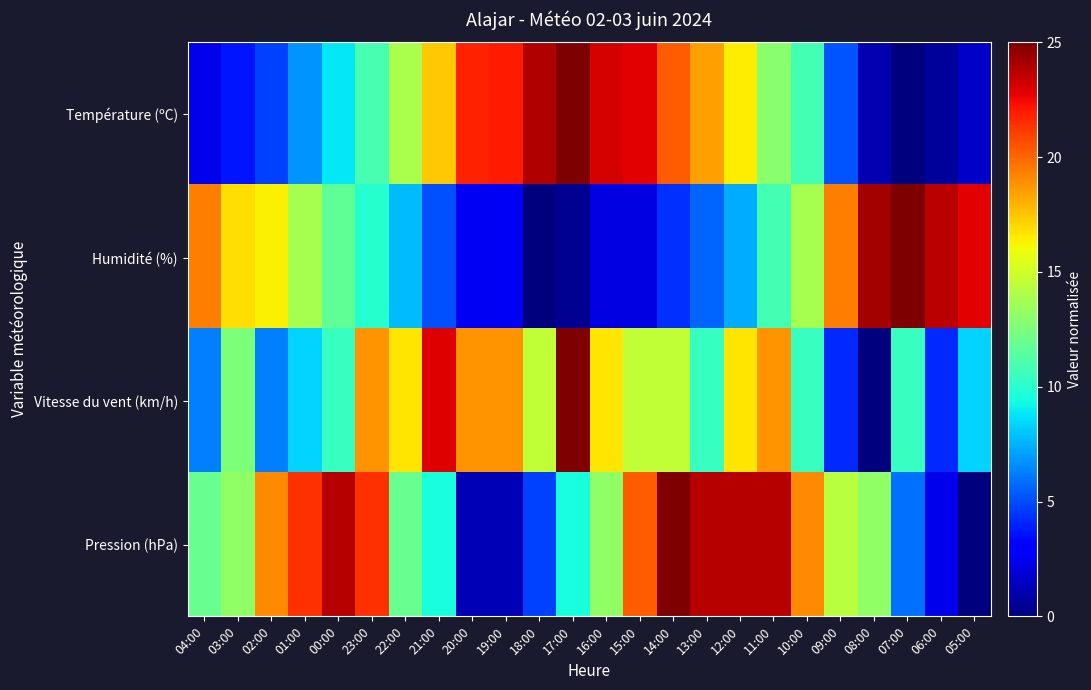

Reading left to right, extract all data points from this chart.

Température (ºC): 04:00=2.4	03:00=3.6	02:00=4.7	01:00=6.8	00:00=8.9	23:00=10.9	22:00=13.9	21:00=17.4	20:00=21.8	19:00=22.0	18:00=23.9	17:00=25.0	16:00=23.1	15:00=22.8	14:00=20.3	13:00=18.5	12:00=16.5	11:00=13.0	10:00=10.8	09:00=5.2	08:00=1.1	07:00=0.0	06:00=0.6	05:00=1.6
Humidité (%): 04:00=19.4	03:00=16.8	02:00=16.4	01:00=13.8	00:00=11.6	23:00=9.9	22:00=7.8	21:00=5.2	20:00=2.6	19:00=2.6	18:00=0.0	17:00=0.4	16:00=2.2	15:00=2.2	14:00=4.3	13:00=5.6	12:00=7.3	11:00=10.8	10:00=13.8	09:00=19.4	08:00=24.1	07:00=25.0	06:00=23.7	05:00=22.8
Vitesse du vent (km/h): 04:00=6.2	03:00=12.5	02:00=6.2	01:00=8.3	00:00=10.4	23:00=18.8	22:00=16.7	21:00=22.9	20:00=18.8	19:00=18.8	18:00=14.6	17:00=25.0	16:00=16.7	15:00=14.6	14:00=14.6	13:00=10.4	12:00=16.7	11:00=18.8	10:00=10.4	09:00=4.2	08:00=0.0	07:00=10.4	06:00=4.2	05:00=8.3
Pression (hPa): 04:00=11.9	03:00=13.1	02:00=19.0	01:00=21.4	00:00=23.8	23:00=21.4	22:00=11.9	21:00=9.5	20:00=1.2	19:00=1.2	18:00=4.8	17:00=9.5	16:00=13.1	15:00=20.2	14:00=25.0	13:00=23.8	12:00=23.8	11:00=23.8	10:00=19.0	09:00=14.3	08:00=13.1	07:00=6.0	06:00=2.4	05:00=0.0